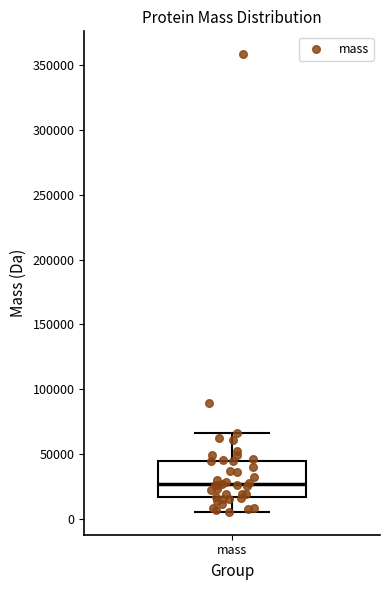

Transcribe this box plot: give where the median line is, the range the box spans, and where the two whiskers end, as read against the y-axis. The values are not printed on the chart, so give them approximately, as read against the axis.

median 25000, box 15000 to 45000, whiskers 5000 to 65000